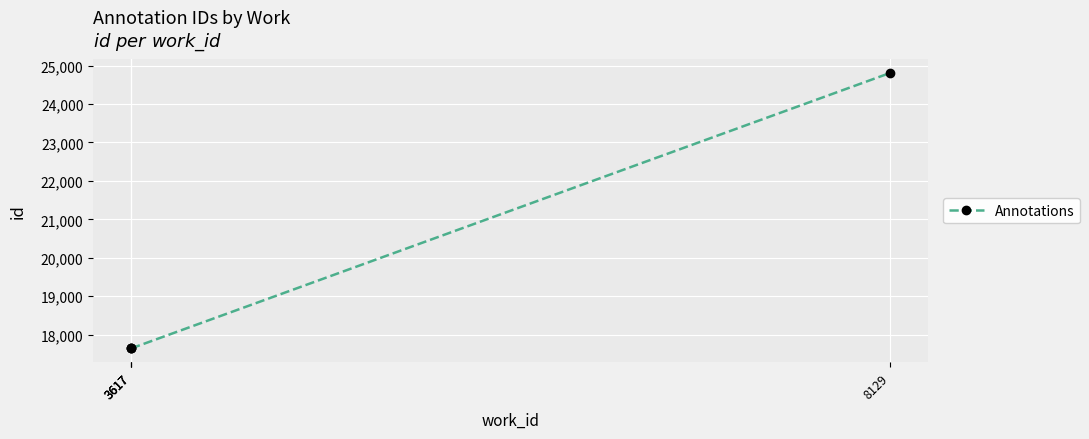

At which label does the data first exceed 17643?

8129